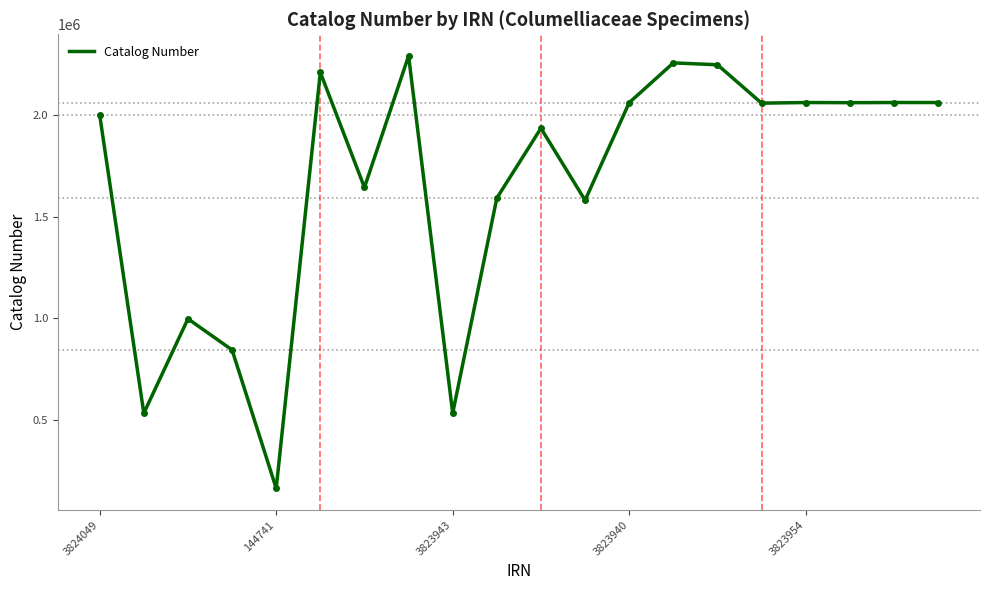

Does the chart have visible grid lines?

No